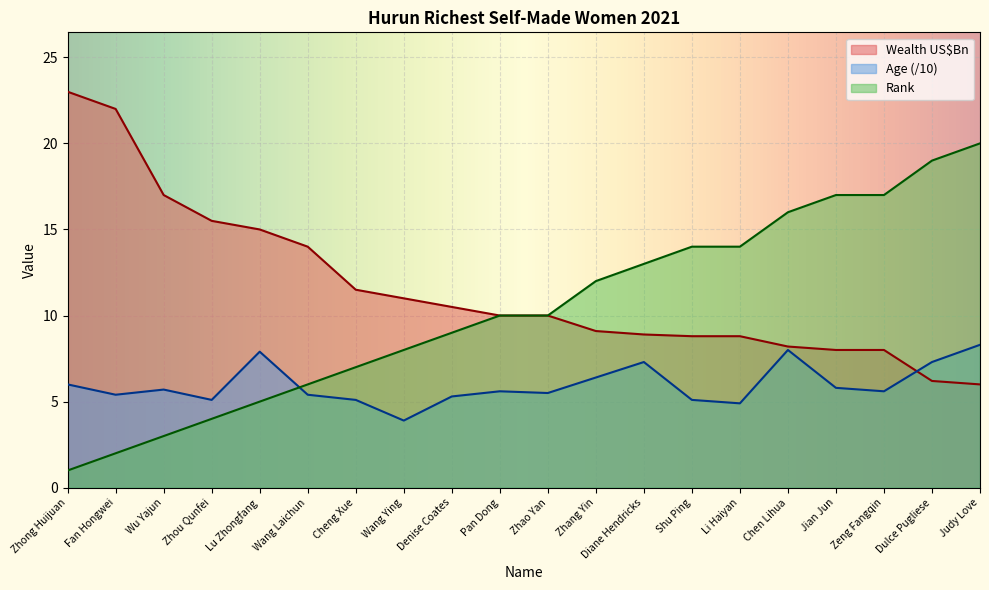

Where is Age nearest to the value 6?

Zhong Huijuan